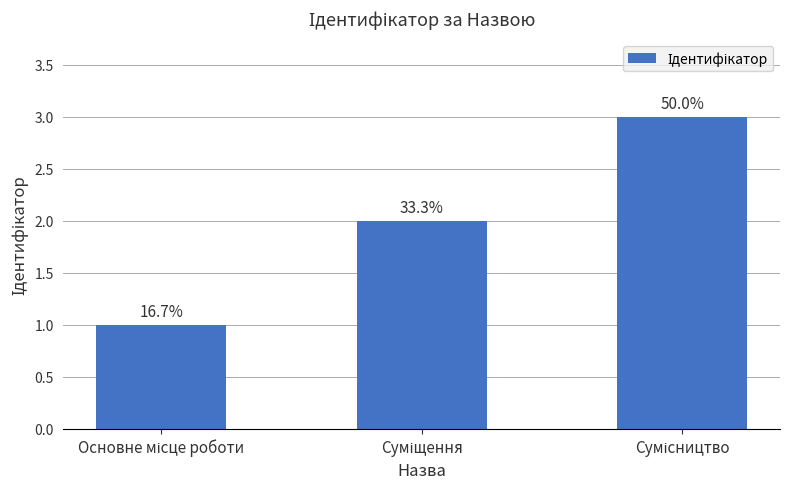

What is the label of the 1st bar from the right?

Сумісництво